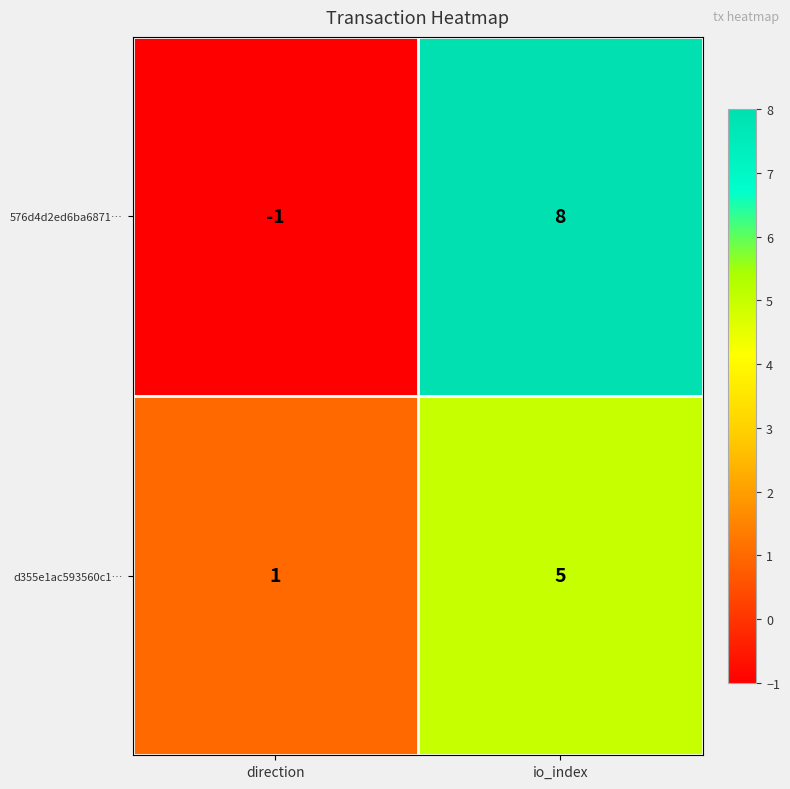

At which category is the sum across all series the highest?

io_index